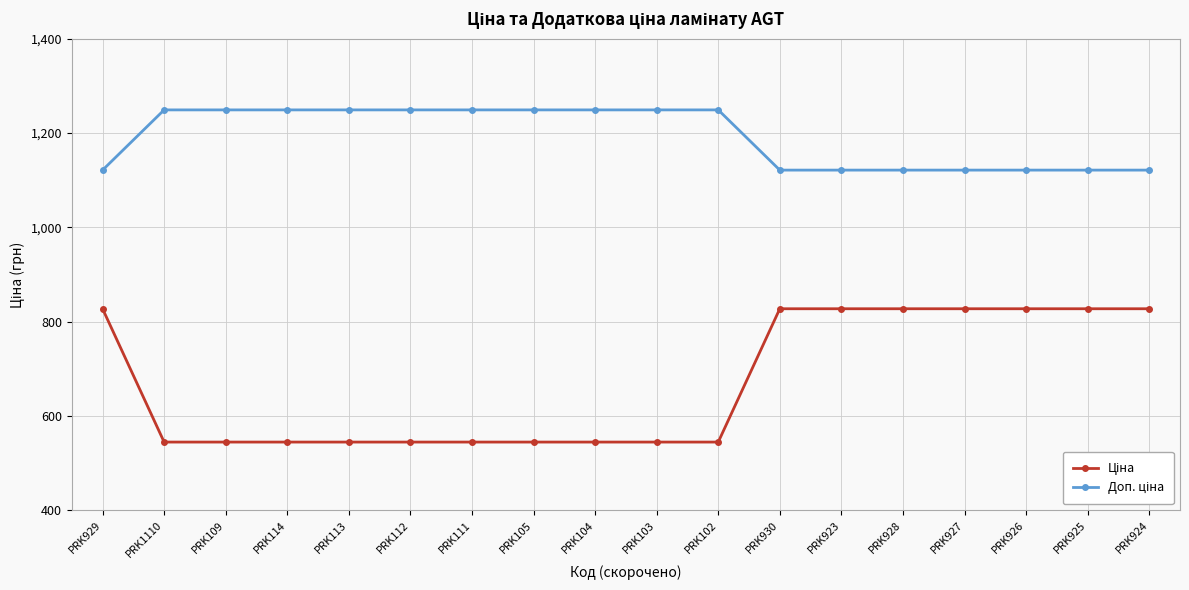

At how many categories does at least one series exceed 874?

18